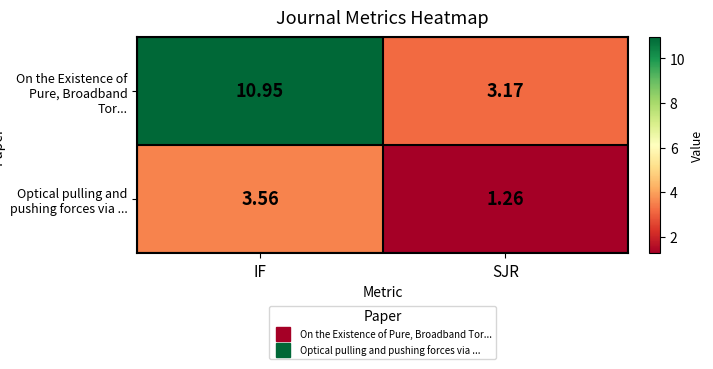

Where does the On the Existence of Pure, Broadband Tor... series first go above 10?

IF